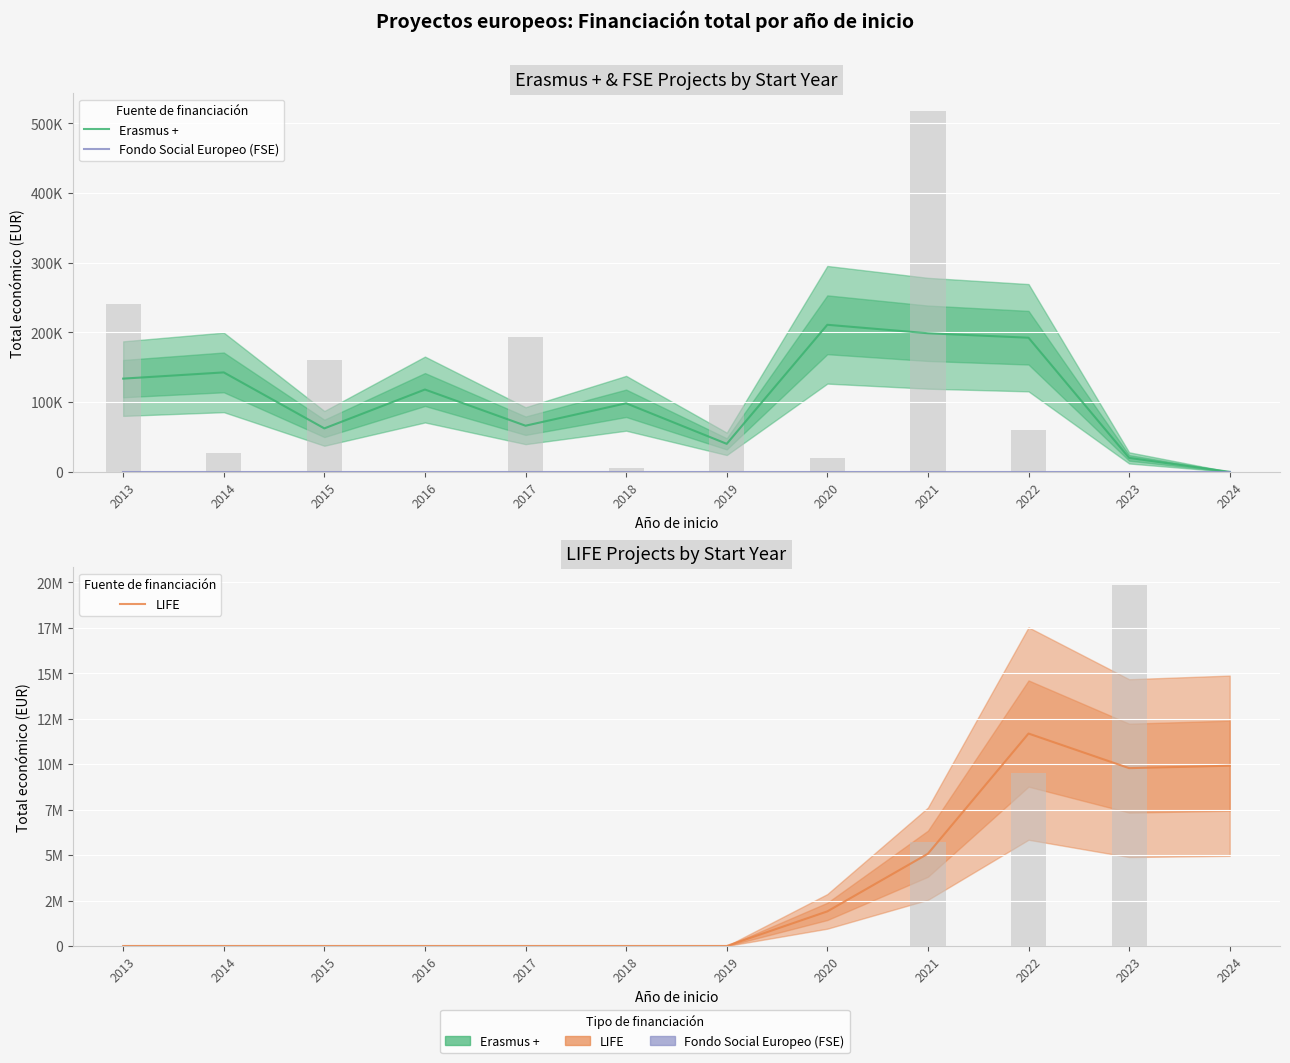

What is the greatest value displayed?

11684864.7